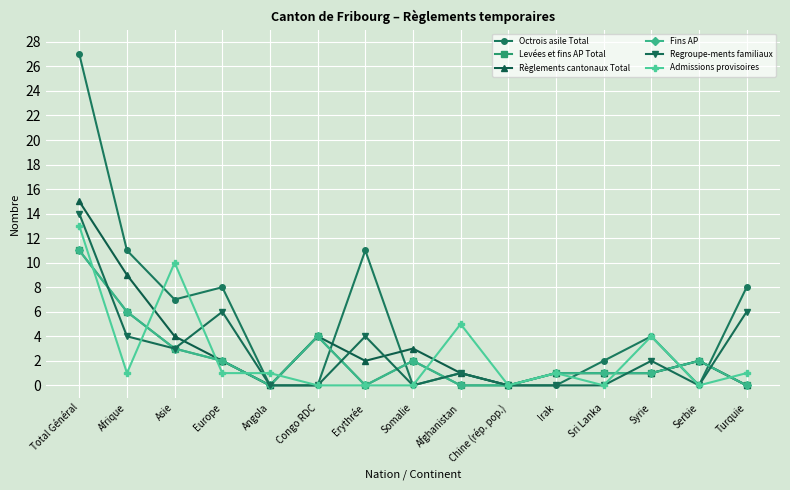

What is the difference between the second highest and second lowest values in the Admissions provisoires series?

10